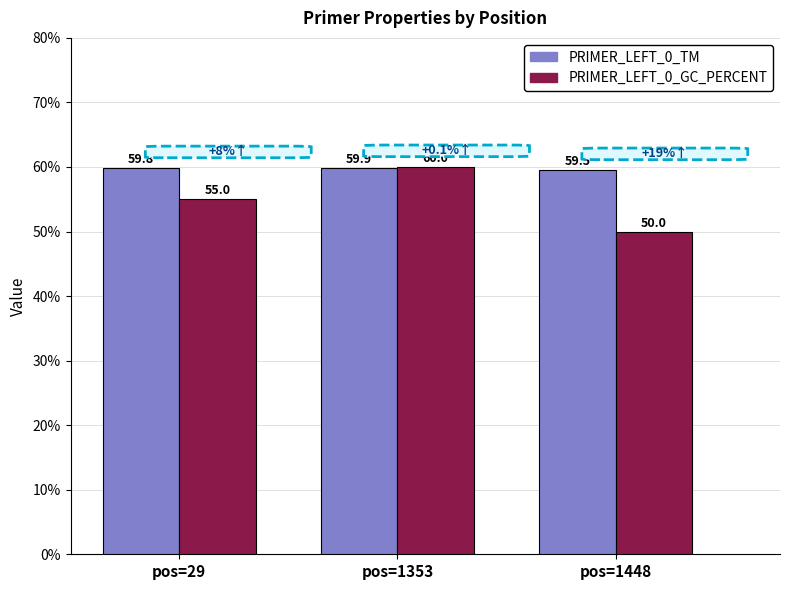

Reading right to left, transcribe all the data shown in this chart.

PRIMER_LEFT_0_TM: 59.5	59.9	59.8
PRIMER_LEFT_0_GC_PERCENT: 50.0	60.0	55.0